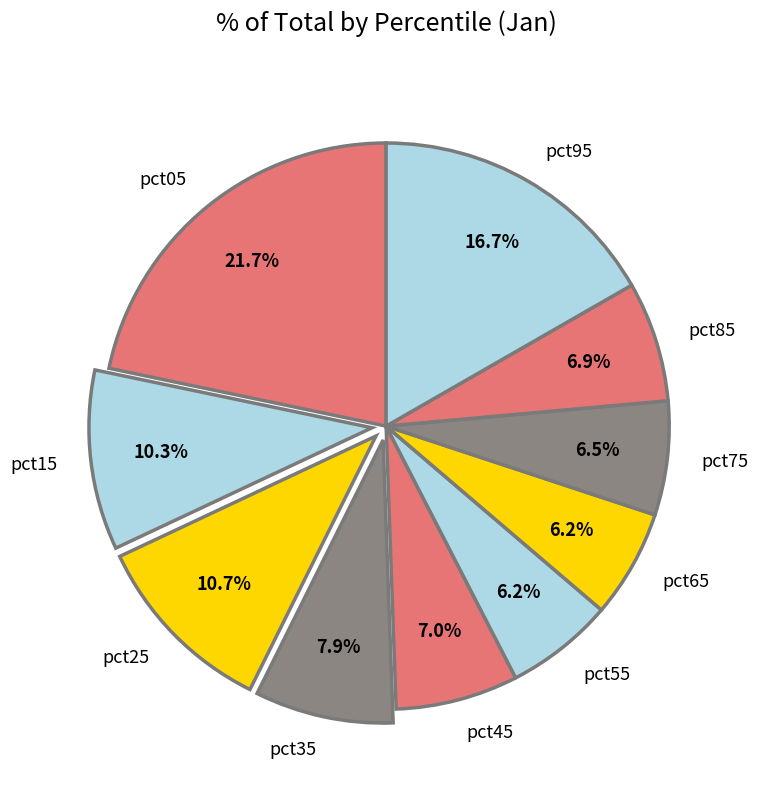

Is there a majority slice in this chart?

No